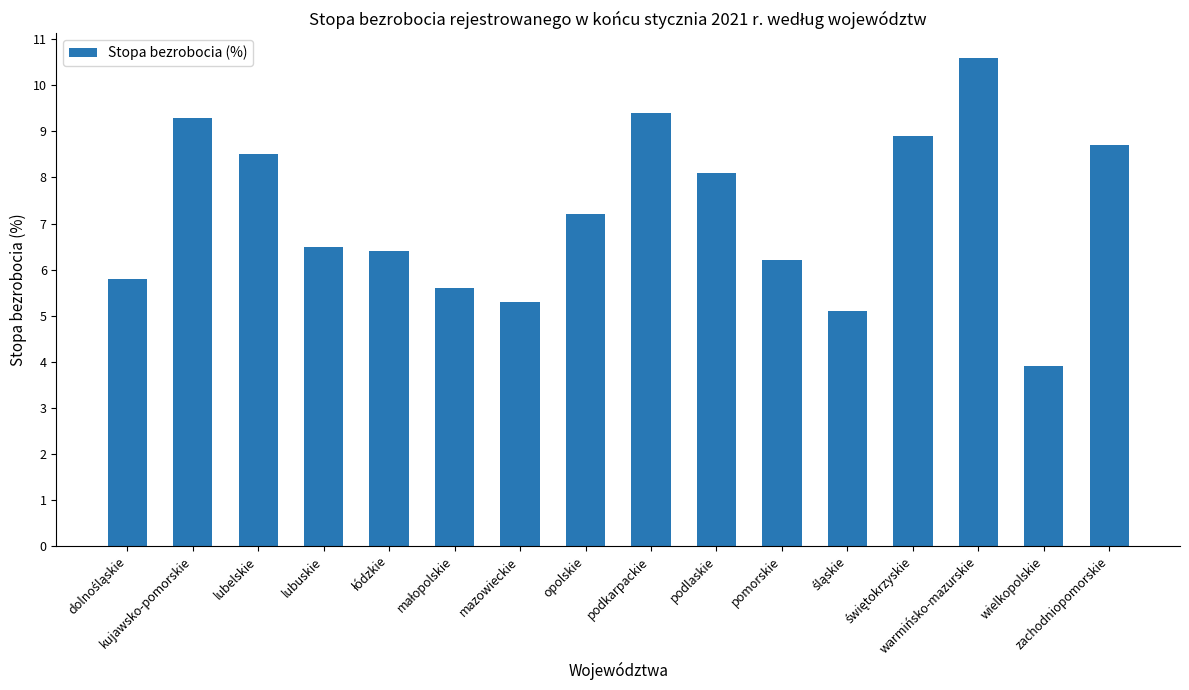

What is the difference between the second highest and minimum values?

5.5